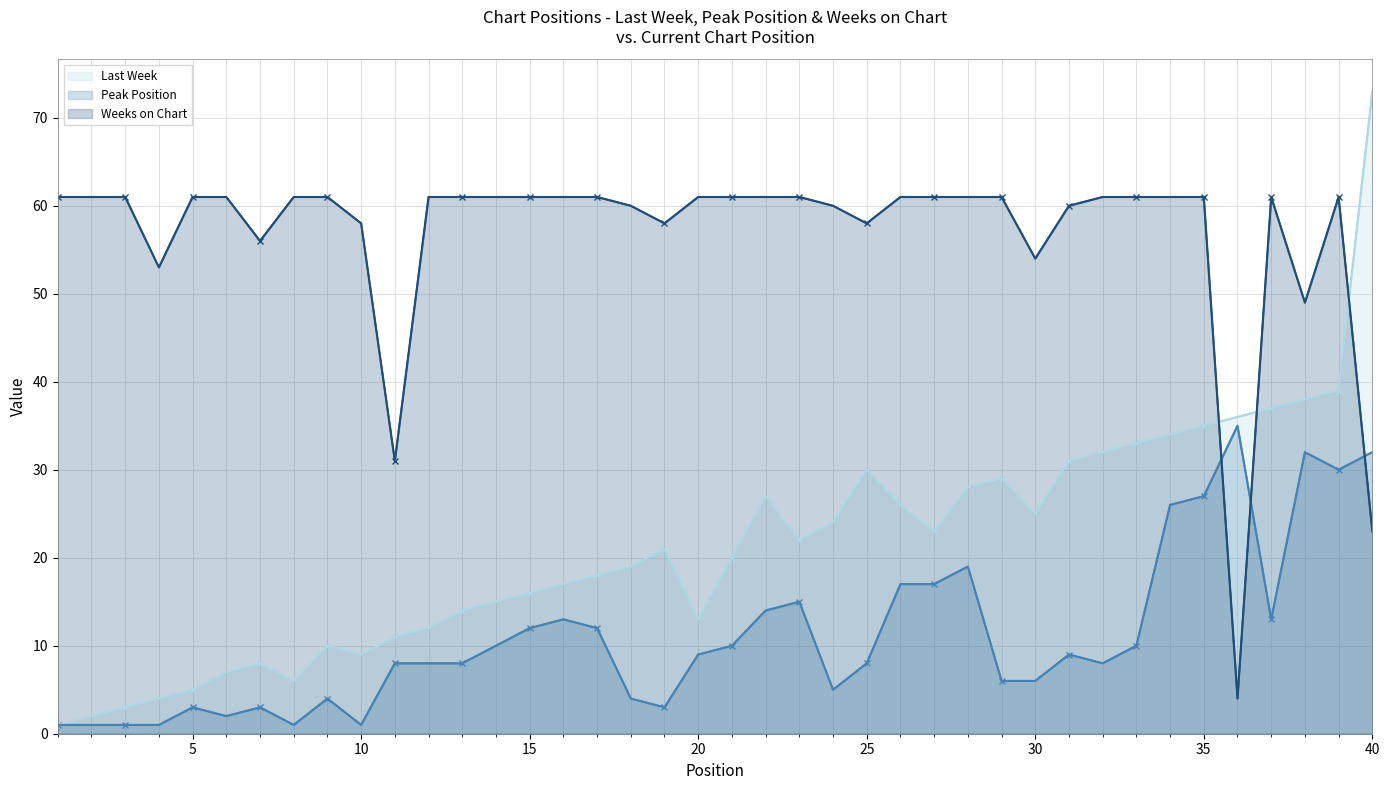

Reading left to right, what are all the values shown in this chart?

Last Week: 1	2	3	4	5	7	8	6	10	9	11	12	14	15	16	17	18	19	21	13	20	27	22	24	30	26	23	28	29	25	31	32	33	34	35	36	37	38	39	73
Peak Position: 1	1	1	1	3	2	3	1	4	1	8	8	8	10	12	13	12	4	3	9	10	14	15	5	8	17	17	19	6	6	9	8	10	26	27	35	13	32	30	32
Weeks on Chart: 61	61	61	53	61	61	56	61	61	58	31	61	61	61	61	61	61	60	58	61	61	61	61	60	58	61	61	61	61	54	60	61	61	61	61	4	61	49	61	23